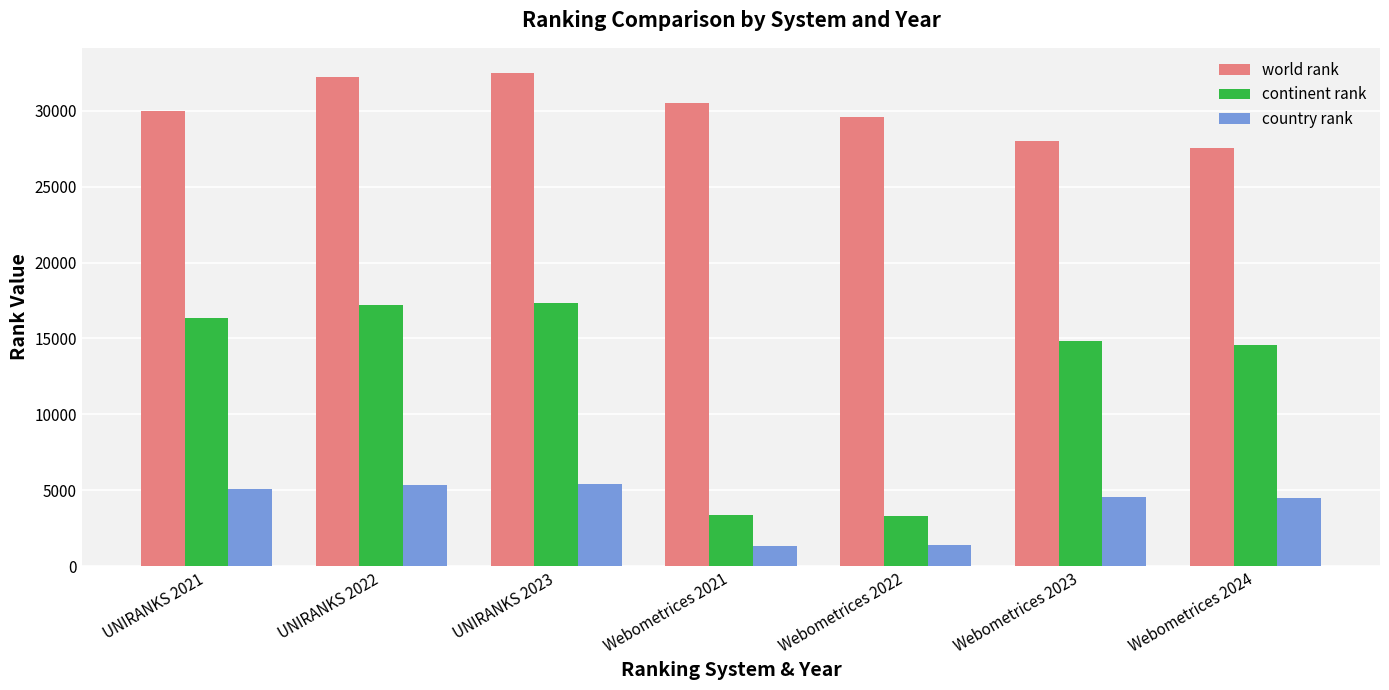

What is the minimum value shown in the chart?

1314